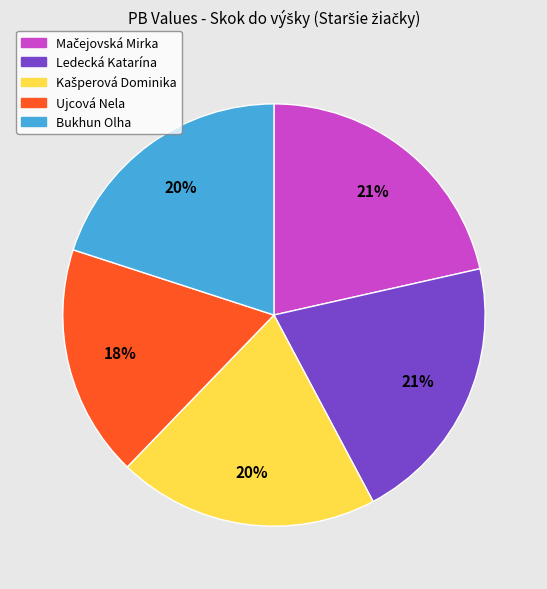

Do Ledecká Katarína and Bukhun Olha together represent more than half of the pie?

No